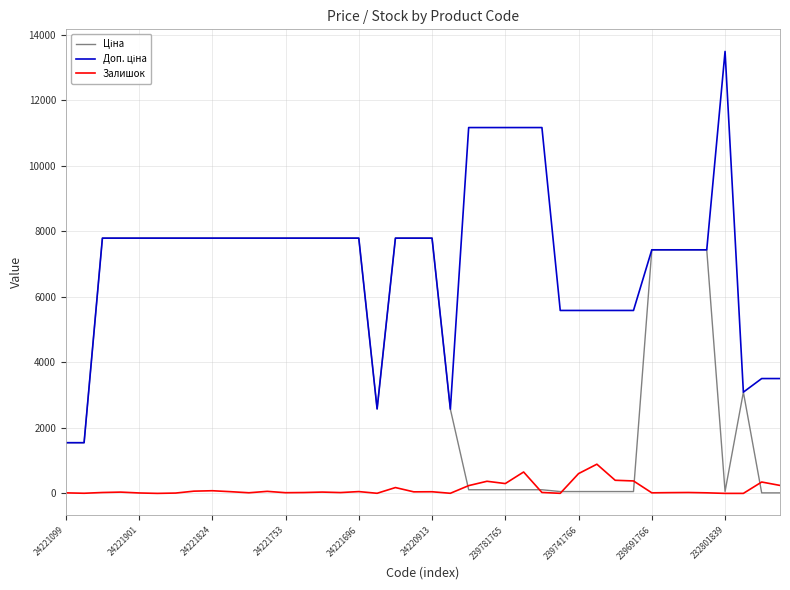

What is the highest value of the Залишок series?

891.0